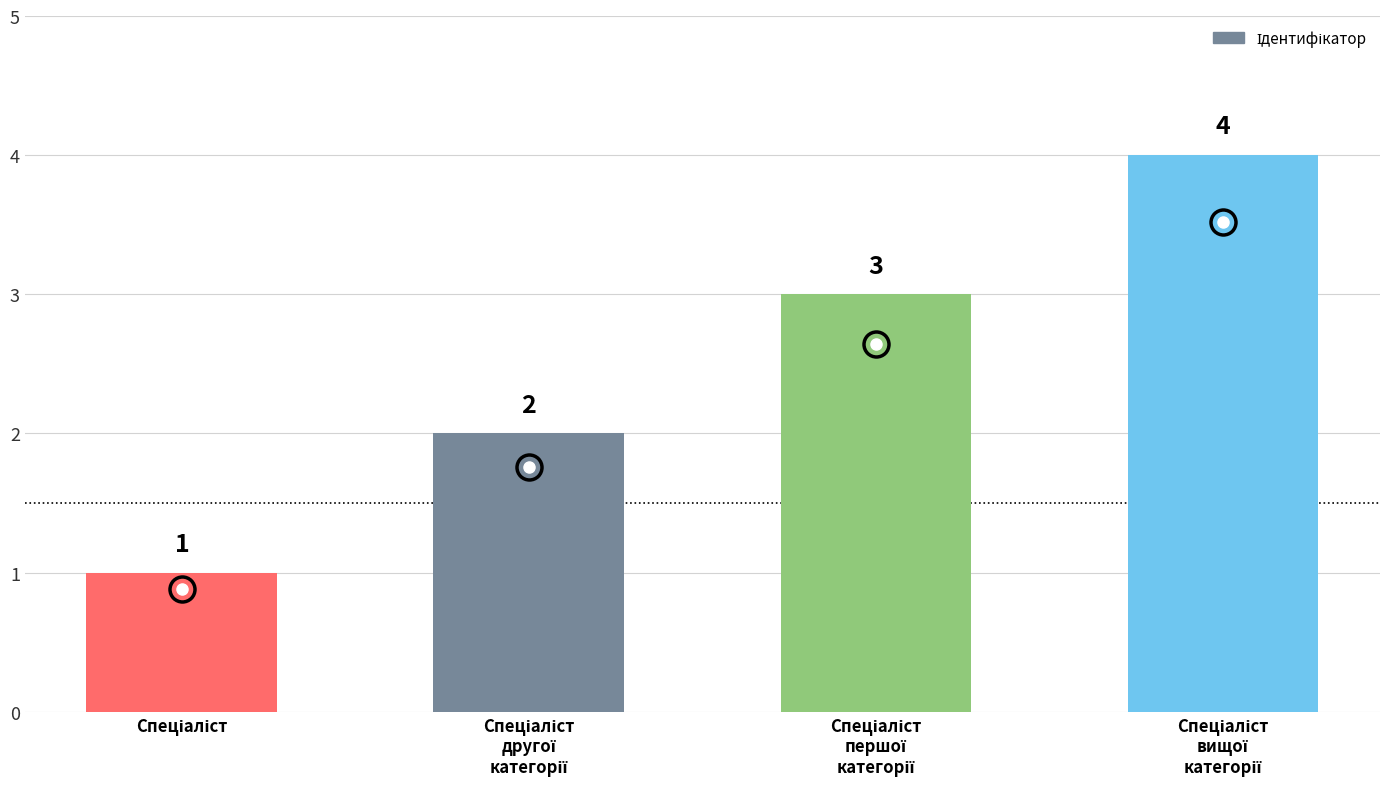

What is the difference between the maximum and minimum values?

3